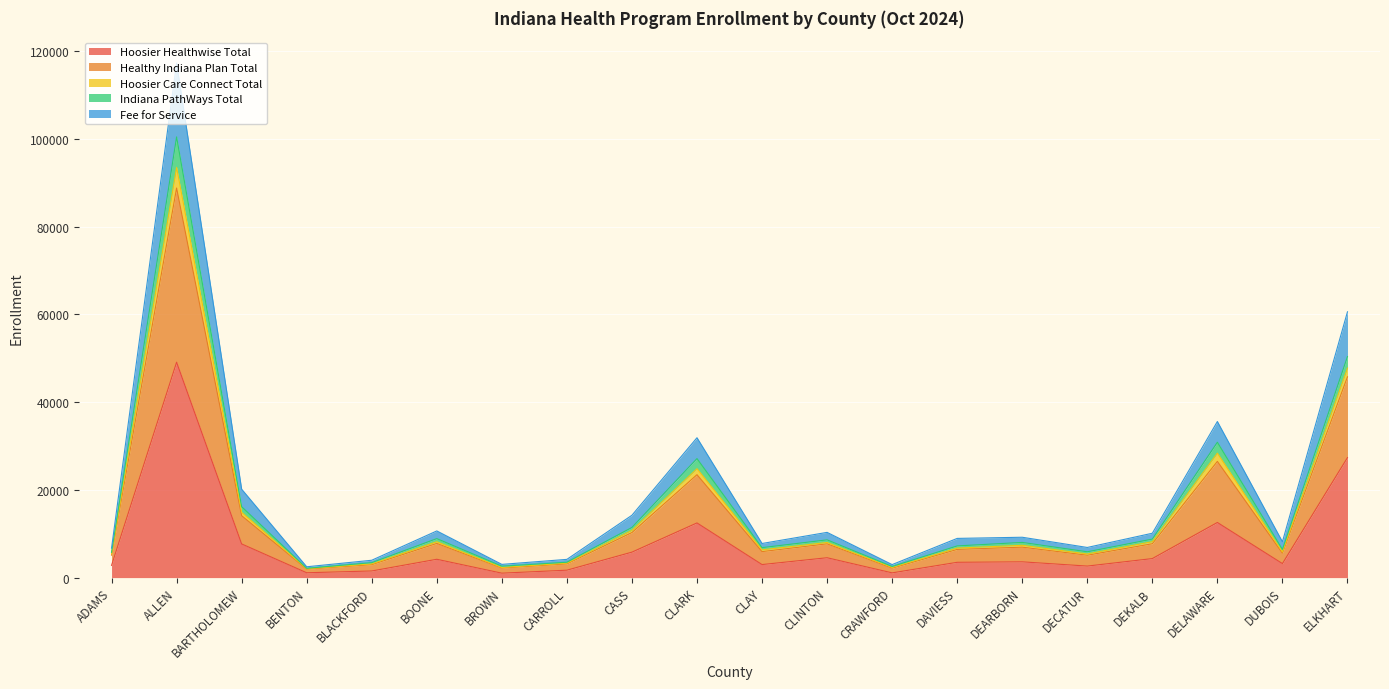

At which category is the sum across all series the highest?

ALLEN